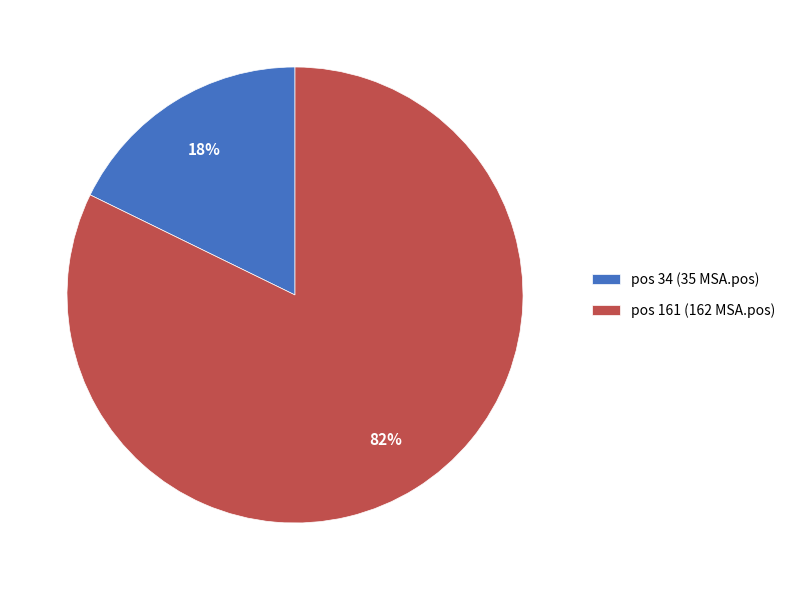

How many segments does this pie chart have?

2